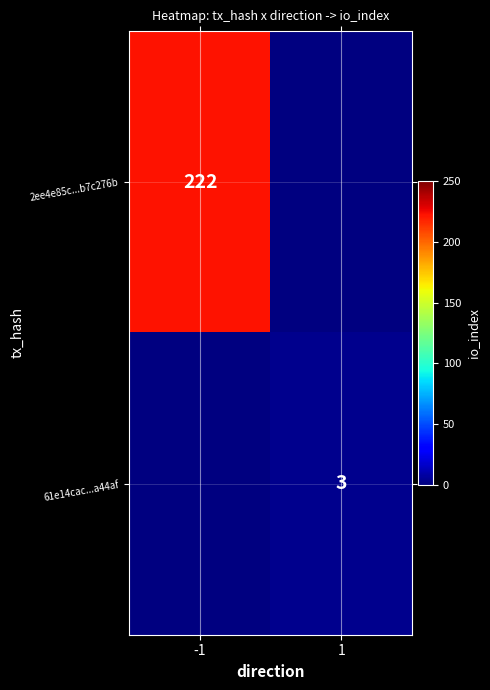

Is it true that 2ee4e85c...b7c276b equals 308 at -1?

False